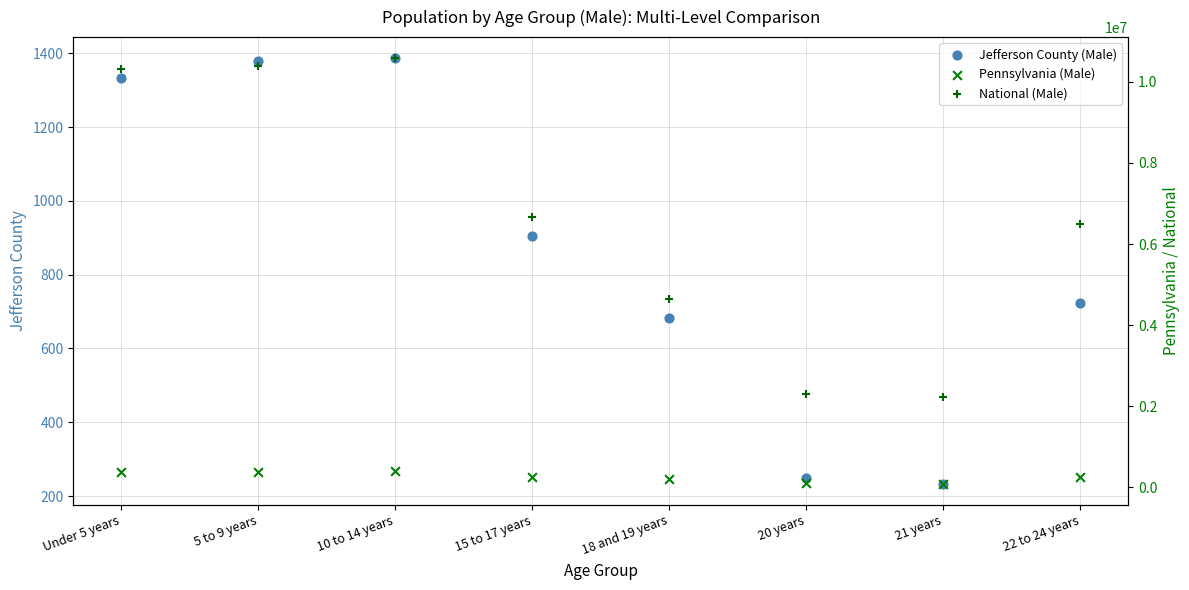

At which category is the sum across all series the highest?

10 to 14 years